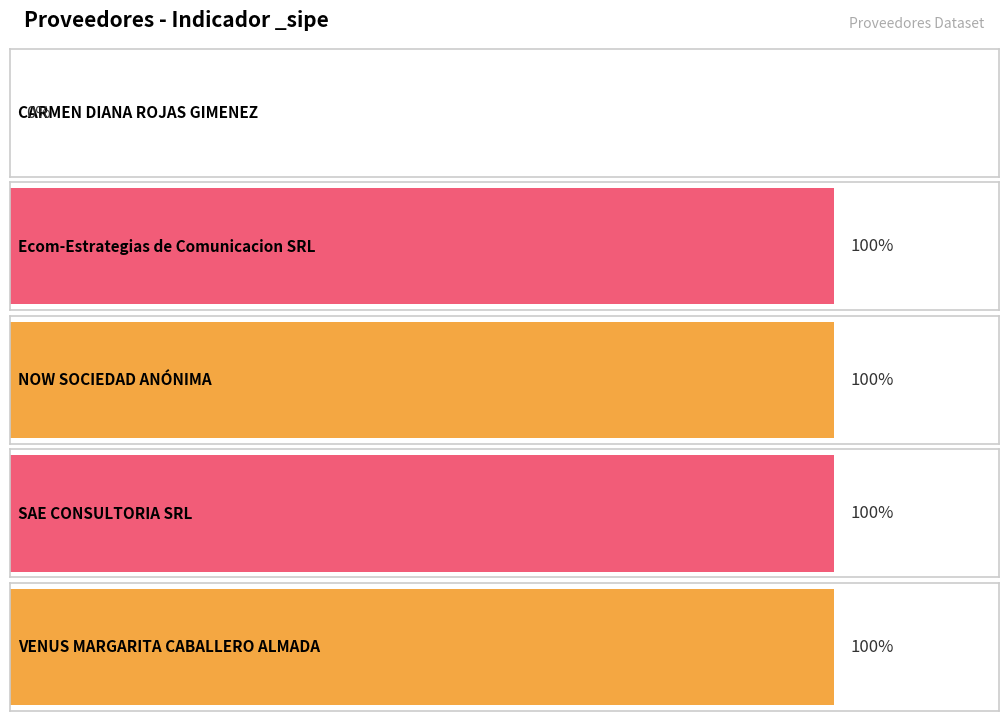

True or false: the data shows 2 at NOW SOCIEDAD ANÓNIMA.

False